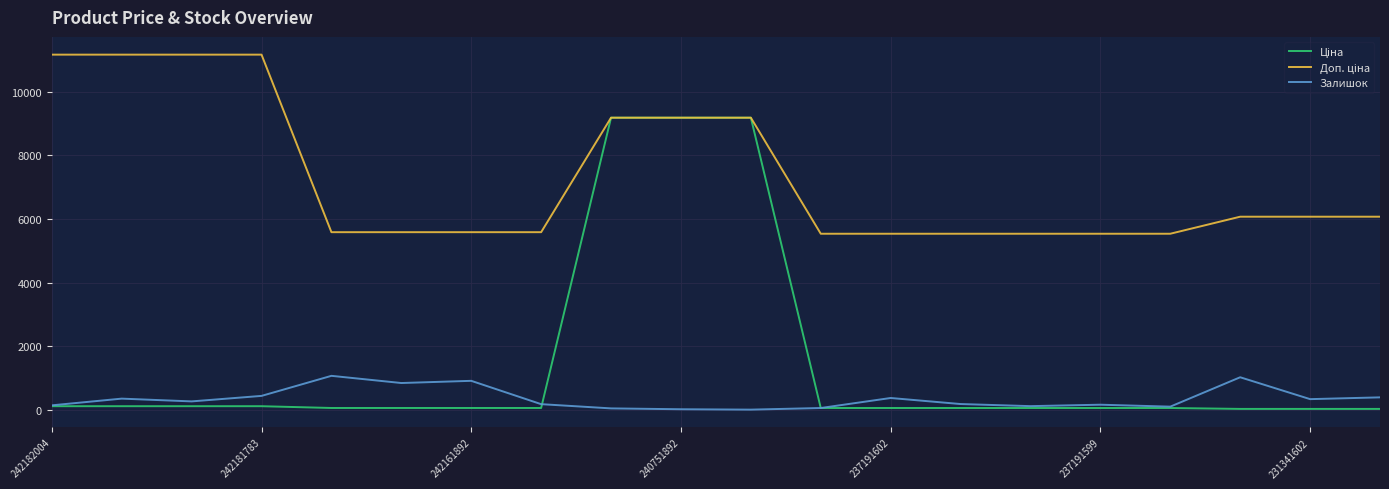

How many lines are shown in the chart?

3